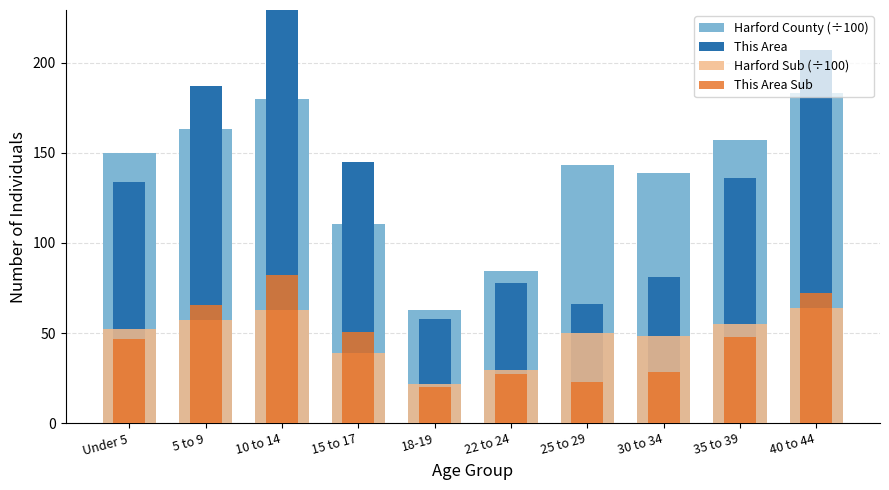

Reading left to right, list all the values displayed in this chart.

Harford County (÷100): Under 5=149.8	5 to 9=163.4	10 to 14=180.1	15 to 17=110.8	18-19=62.7	22 to 24=84.4	25 to 29=143.1	30 to 34=139.0	35 to 39=157.2	40 to 44=183.3
This Area: Under 5=134.0	5 to 9=187.0	10 to 14=235.0	15 to 17=145.0	18-19=58.0	22 to 24=78.0	25 to 29=66.0	30 to 34=81.0	35 to 39=136.0	40 to 44=207.0
Harford Sub (÷100): Under 5=52.4	5 to 9=57.2	10 to 14=63.0	15 to 17=38.8	18-19=21.9	22 to 24=29.6	25 to 29=50.1	30 to 34=48.6	35 to 39=55.0	40 to 44=64.2
This Area Sub: Under 5=46.9	5 to 9=65.5	10 to 14=82.2	15 to 17=50.8	18-19=20.3	22 to 24=27.3	25 to 29=23.1	30 to 34=28.3	35 to 39=47.6	40 to 44=72.4